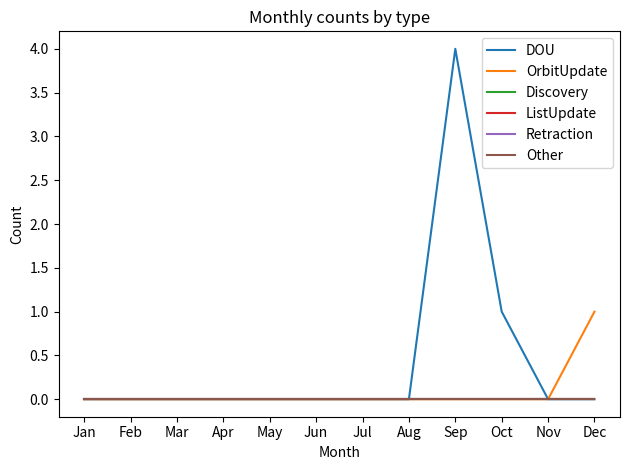

Between Jan and Apr, which series saw the biggest shift?

DOU